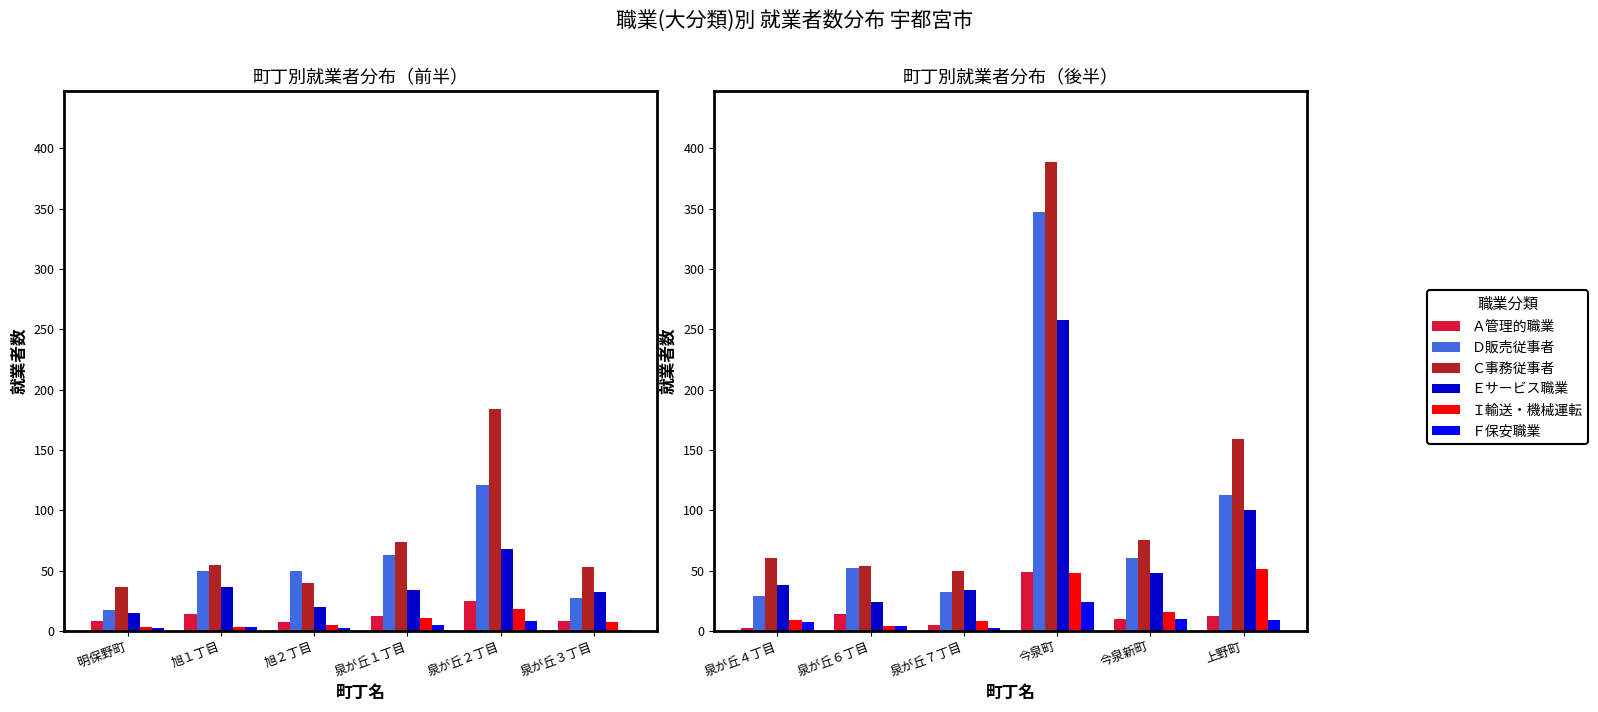

Which series has the largest range (max minus min)?

Ｃ事務従事者